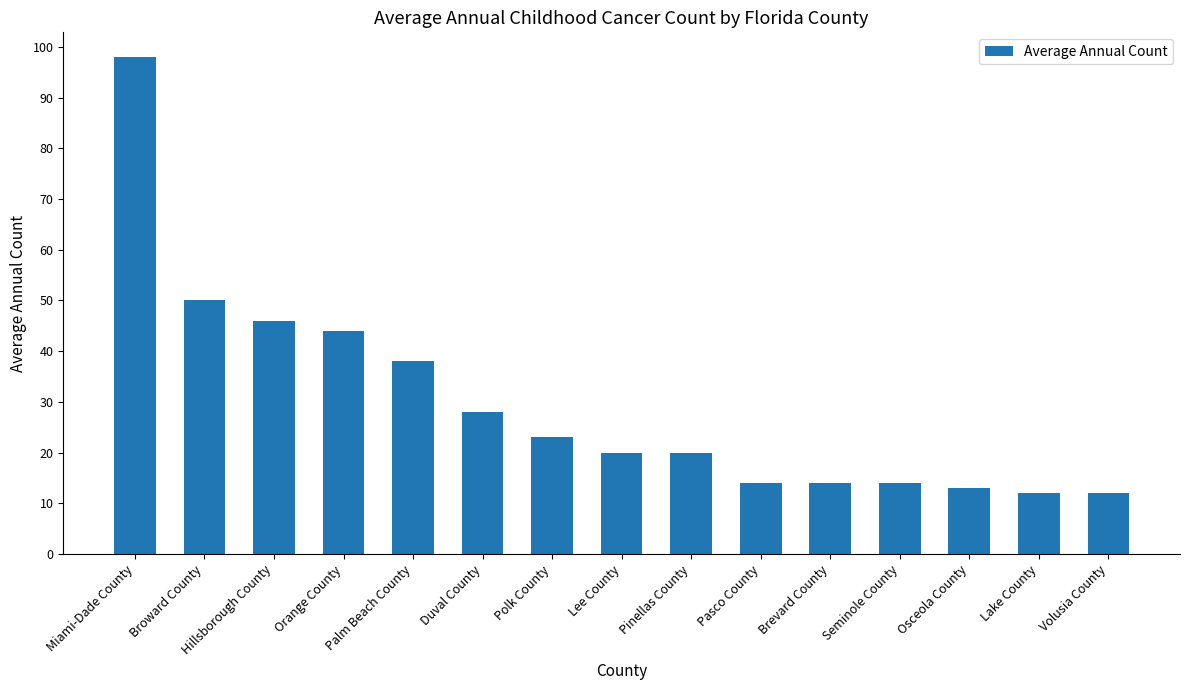

What is the difference between the values at Miami-Dade County and Brevard County?

84